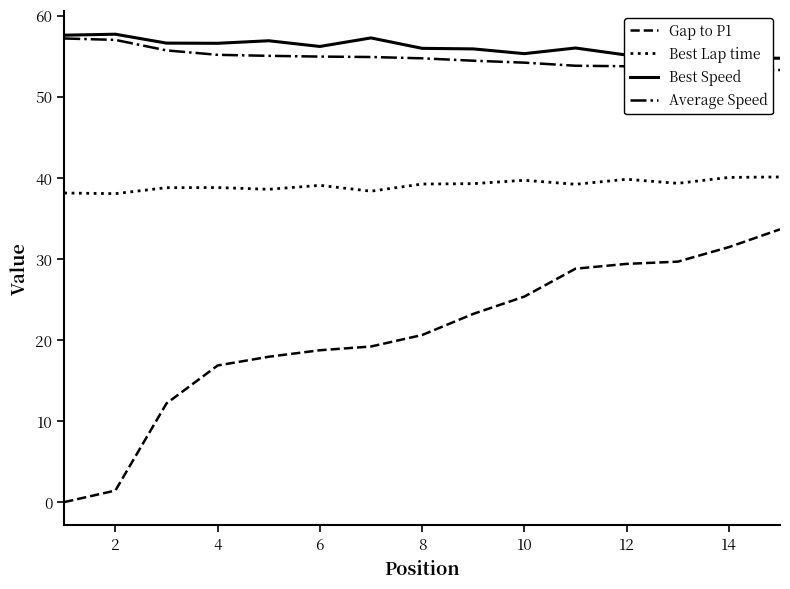

What is the sum of all Best Lap time values?

586.5